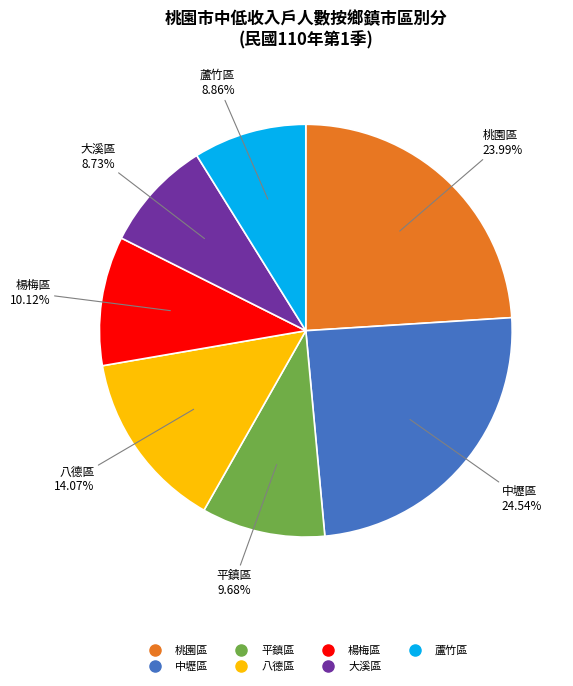

True or false: 蘆竹區 accounts for 9% of the total.

True